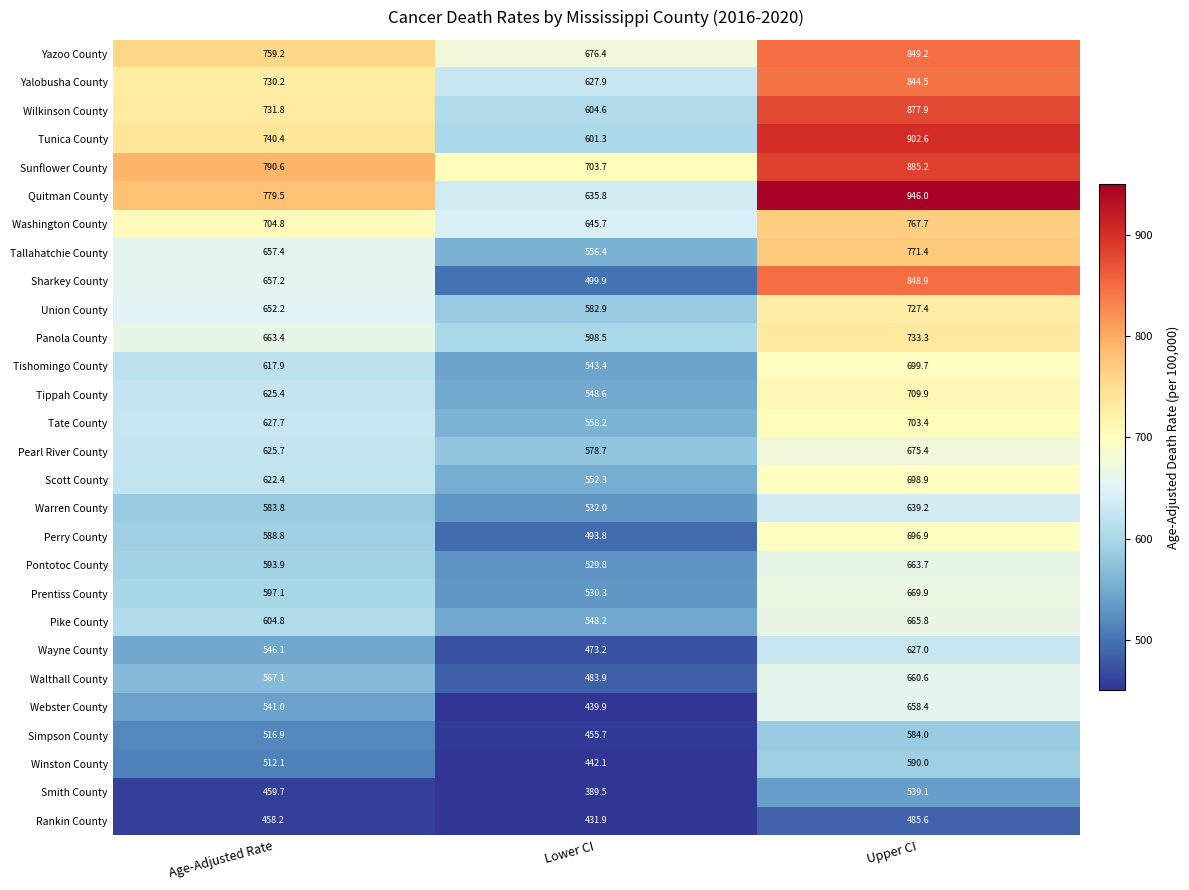

Is it true that Tippah County equals 625.4 at Age-Adjusted Rate?

True